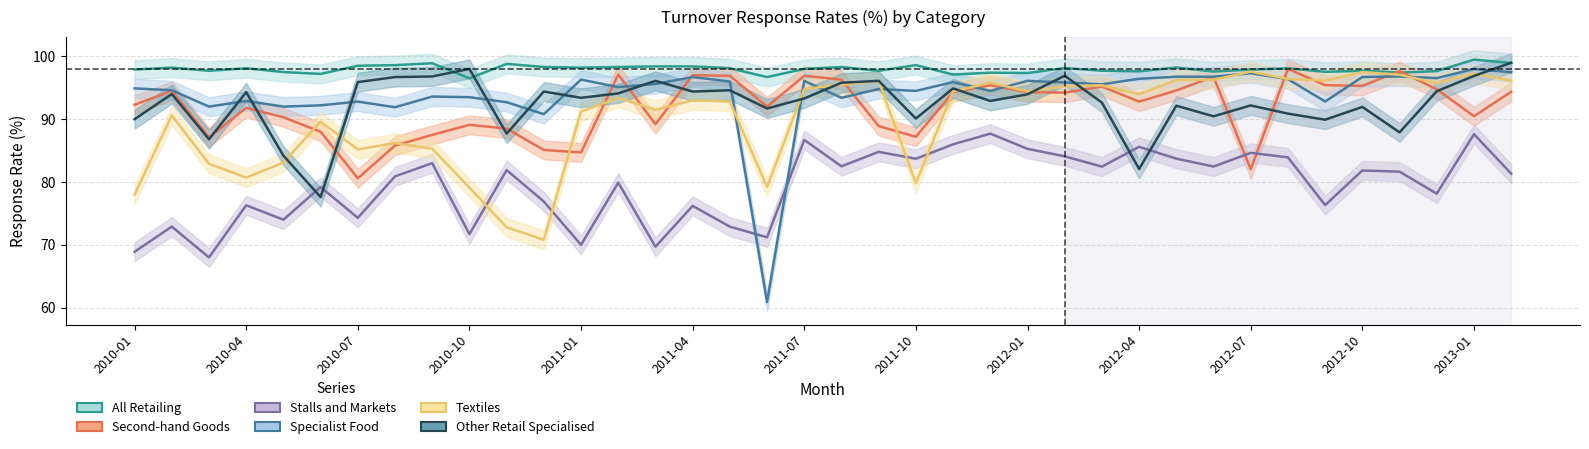

At which label is Stalls and Markets closest to 77?

2010-12